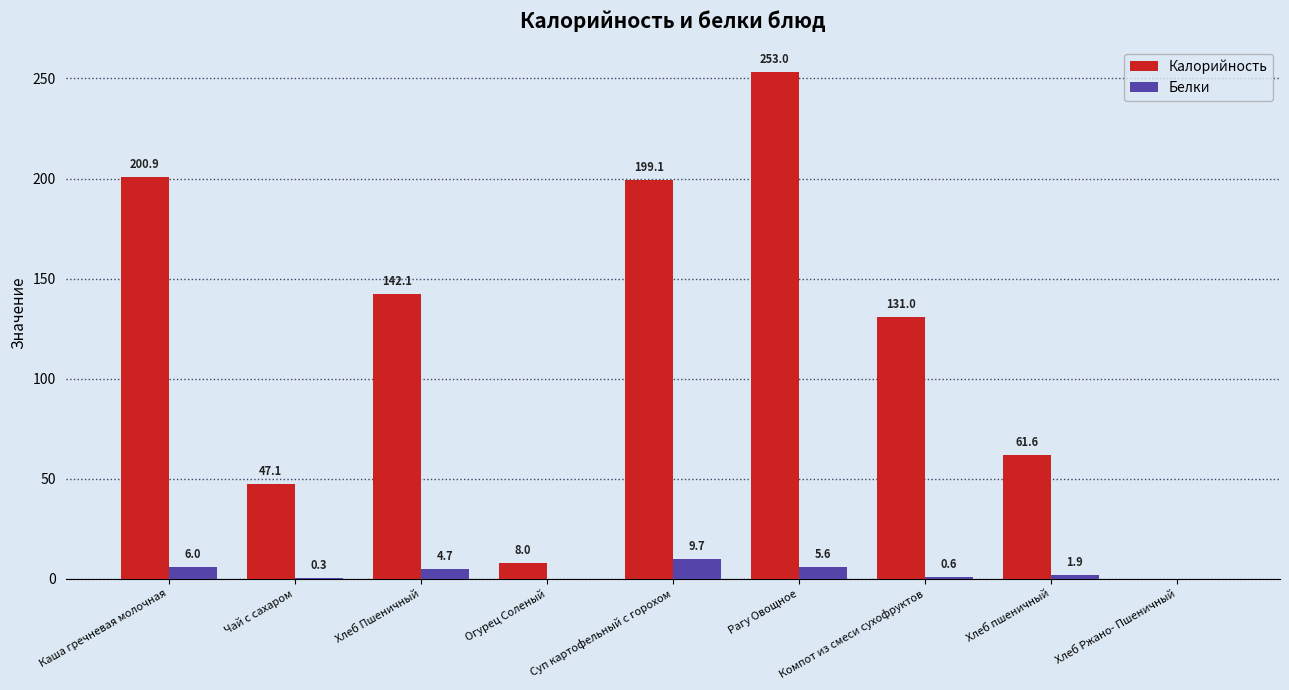

Does the chart contain stacked bars?

No